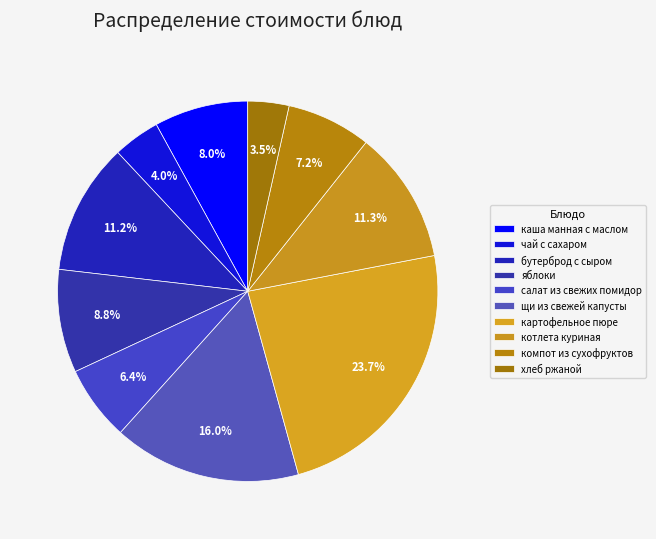

What is the change in value from яблоки to котлета куриная?

+3.2